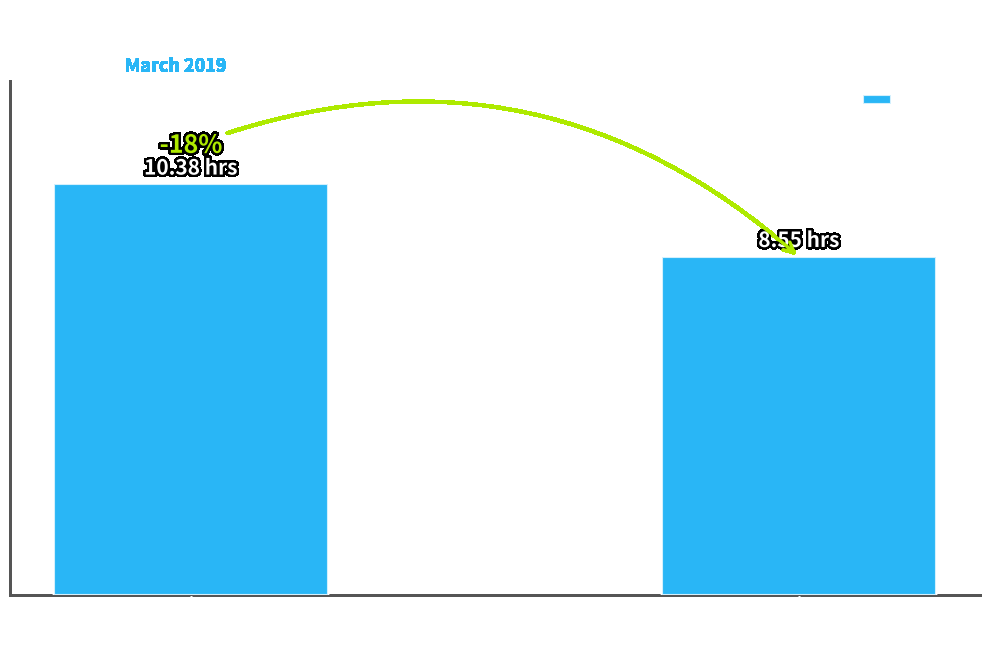

Are the bars horizontal?

No